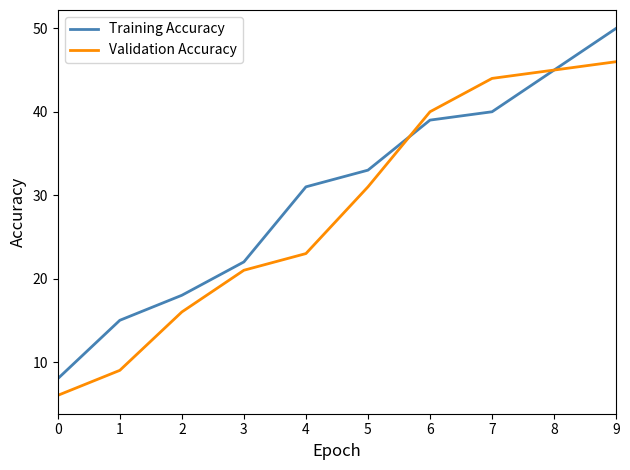

What is the difference between the second highest and minimum values in the Training Accuracy series?

37